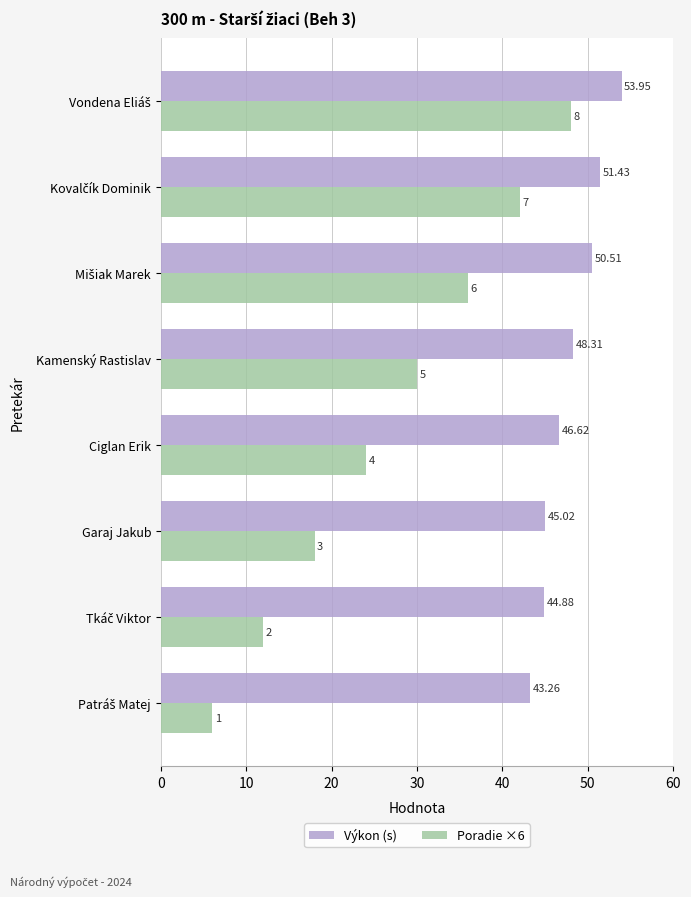

What is the sum of all Poradie ×6 values?

216.0